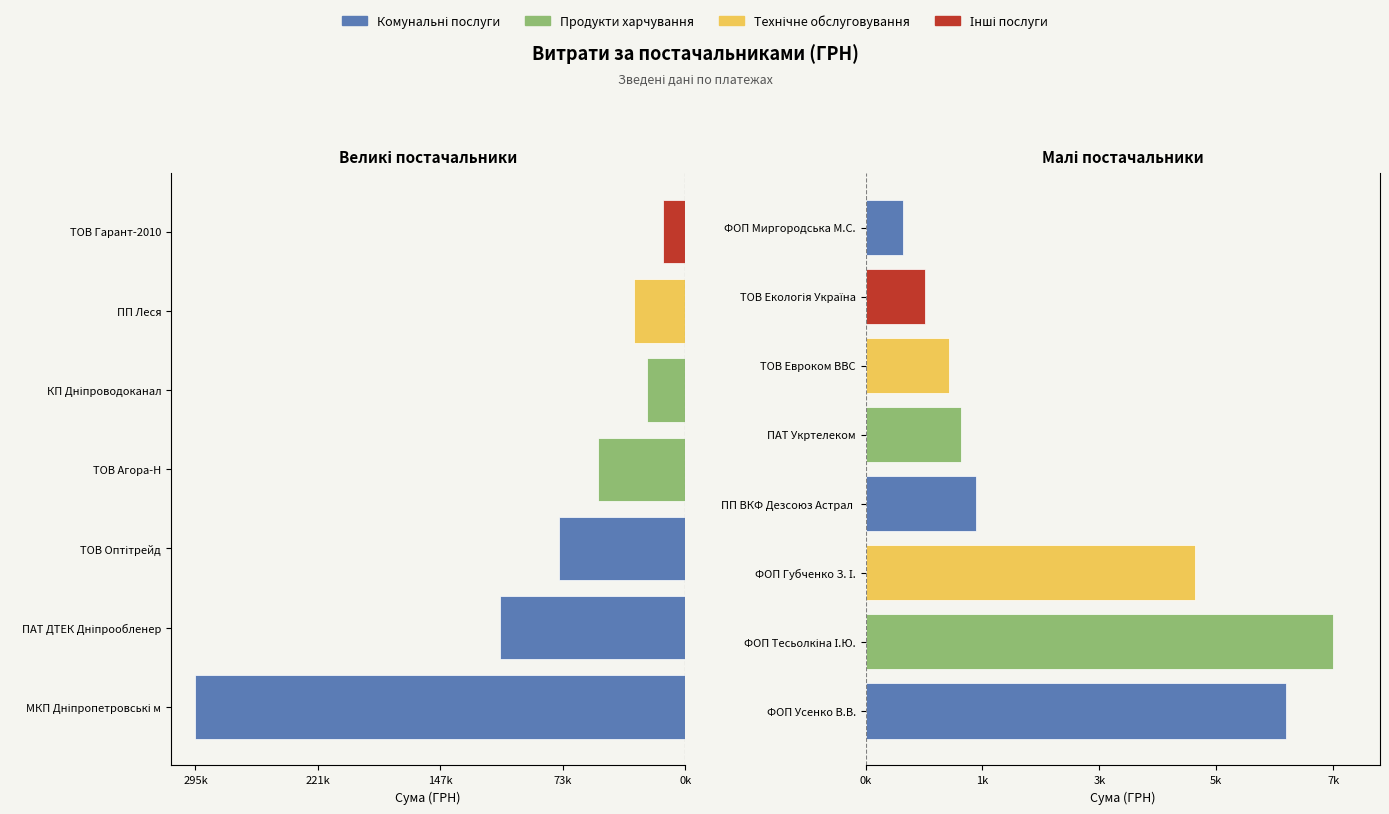

What is the ratio of the value at ТОВ Гарант-2010 to the value at ПП Леся?

0.4